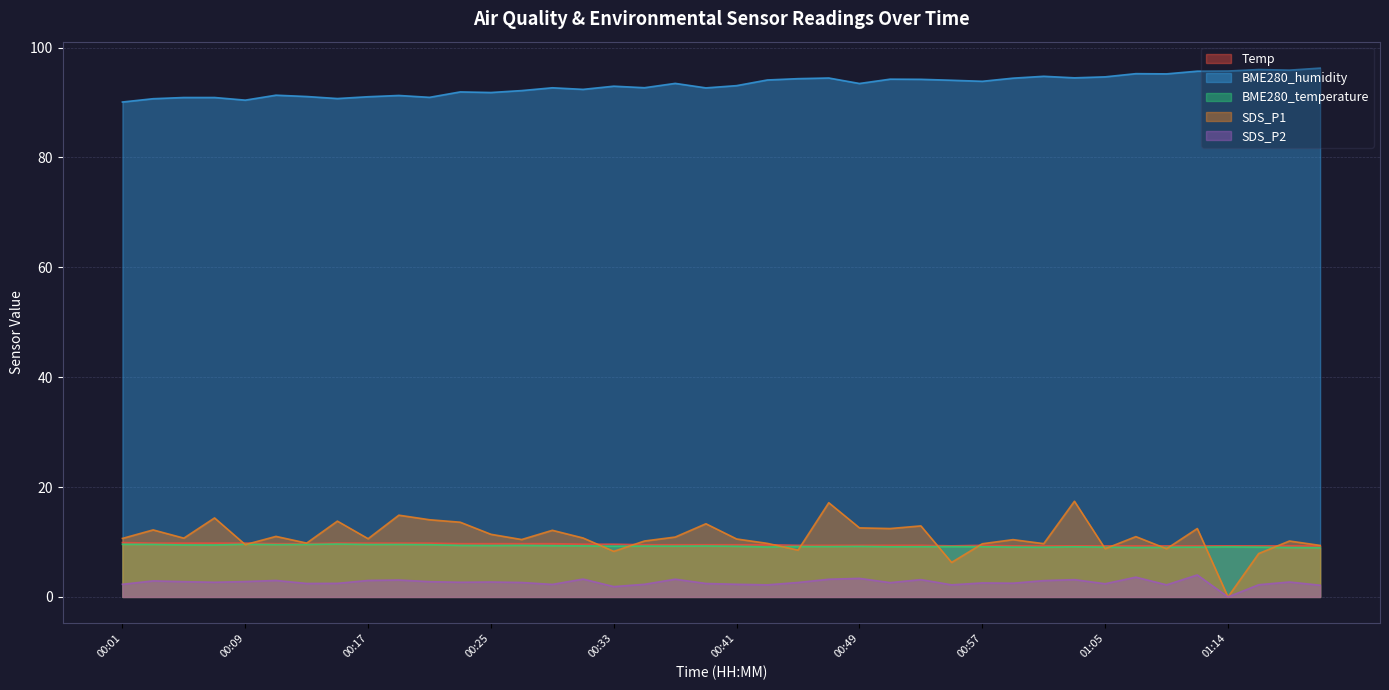

Does the chart have visible grid lines?

Yes